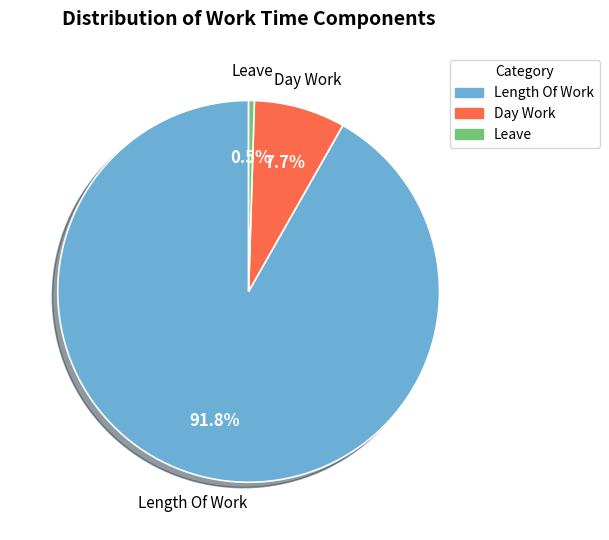

Is there a majority slice in this chart?

Yes